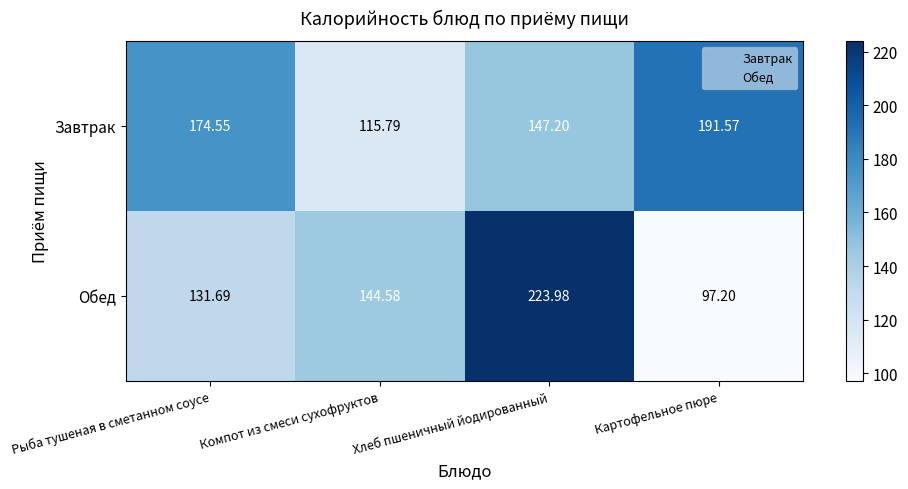

How many data points does each series have?

4